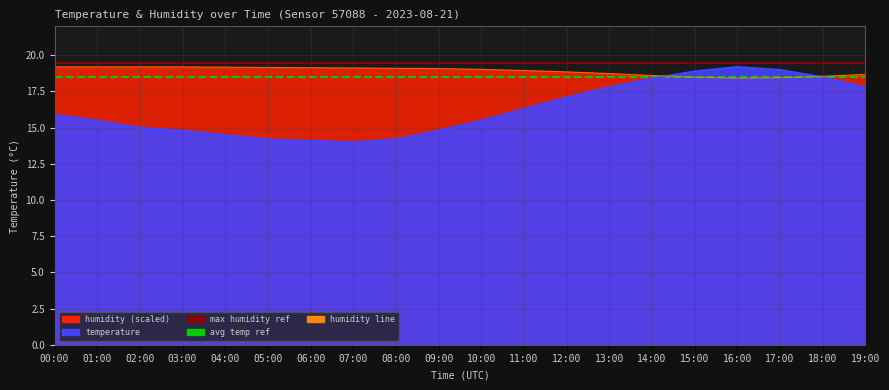

What is the greatest value displayed?

19.5